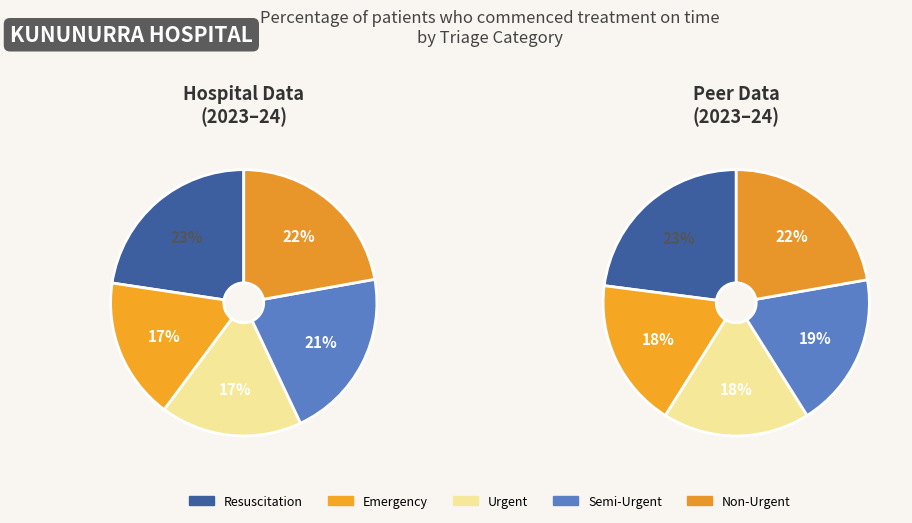

What percentage is the Semi-Urgent slice, to the nearest percent?

21%